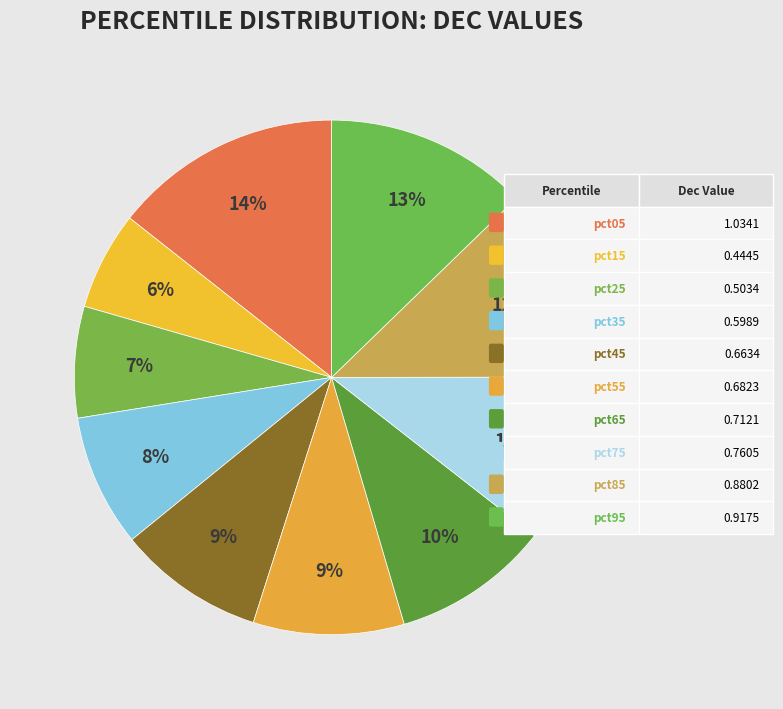

What is the largest slice in the pie chart?

pct05